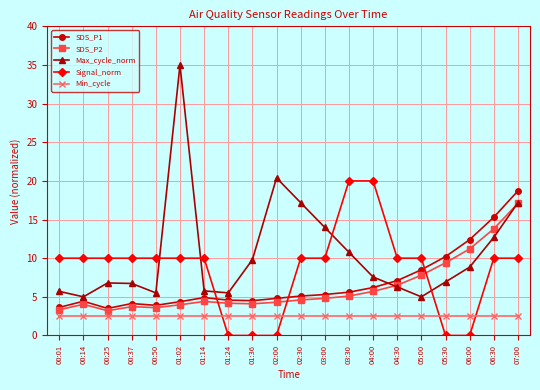

What is the sum of all Min_cycle values?

50.0